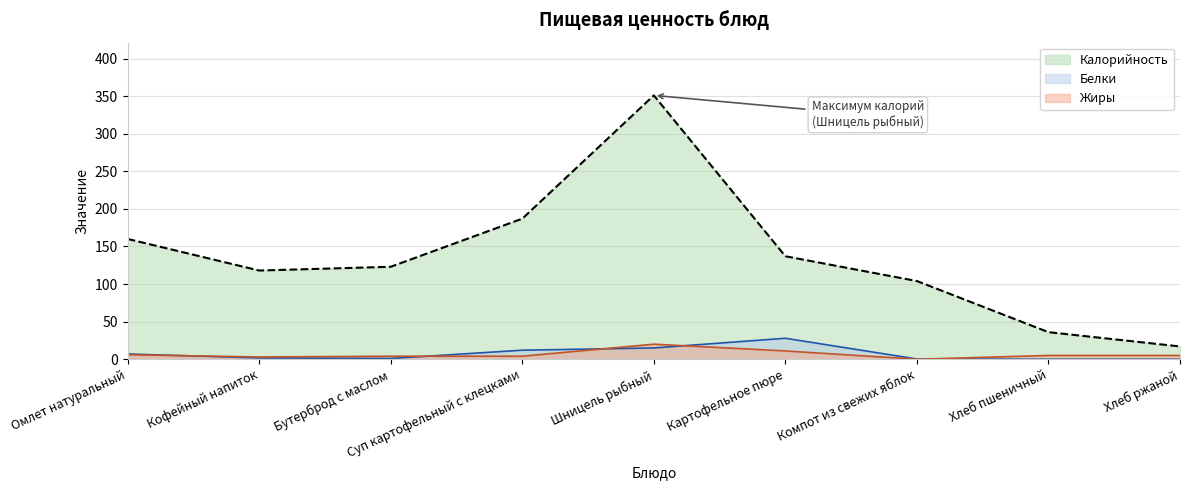

What is the spread (max minus min) of values at Кофейный напиток?

116.3